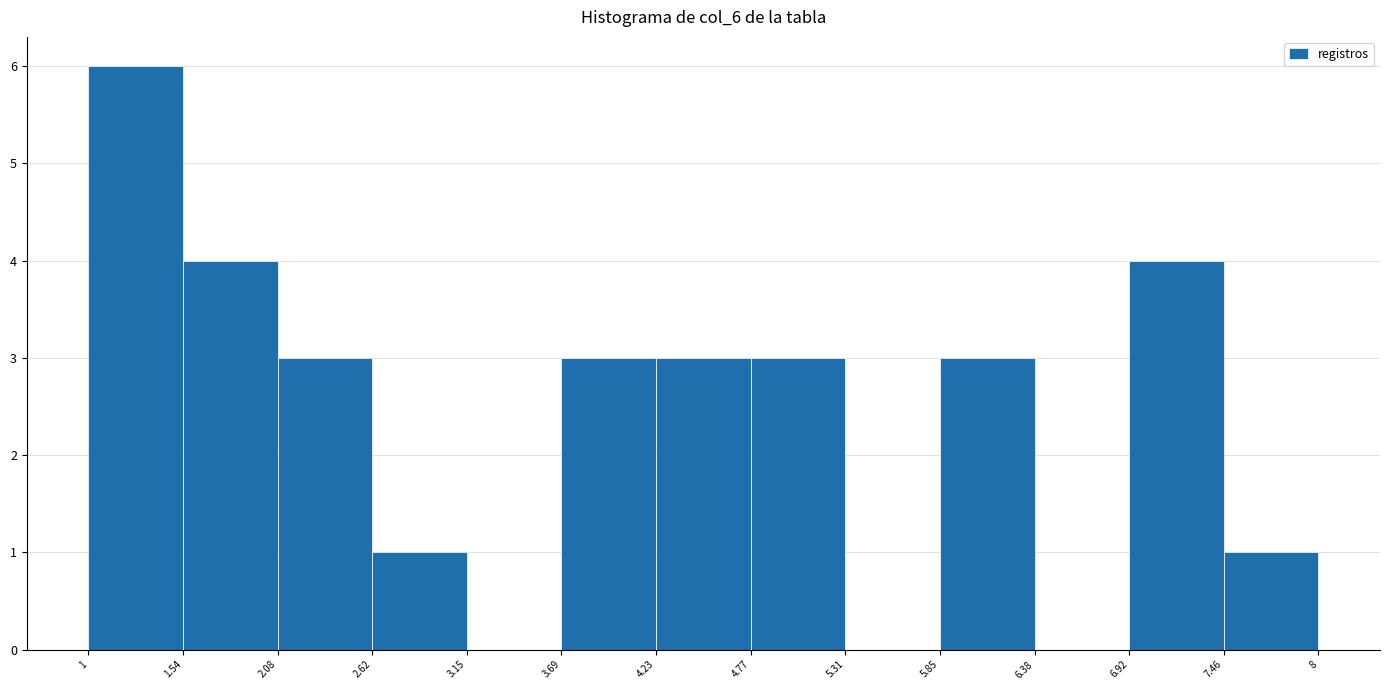

Reading left to right, list every bar in this chart as the range it spans on the x-axis followed by its height. The values are not printed on the chart, so give them approximately, as read against the axis.

1 to 1.54: 6
1.54 to 2.08: 4
2.08 to 2.62: 3
2.62 to 3.15: 1
3.15 to 3.69: 0
3.69 to 4.23: 3
4.23 to 4.77: 3
4.77 to 5.31: 3
5.31 to 5.85: 0
5.85 to 6.38: 3
6.38 to 6.92: 0
6.92 to 7.46: 4
7.46 to 8: 1